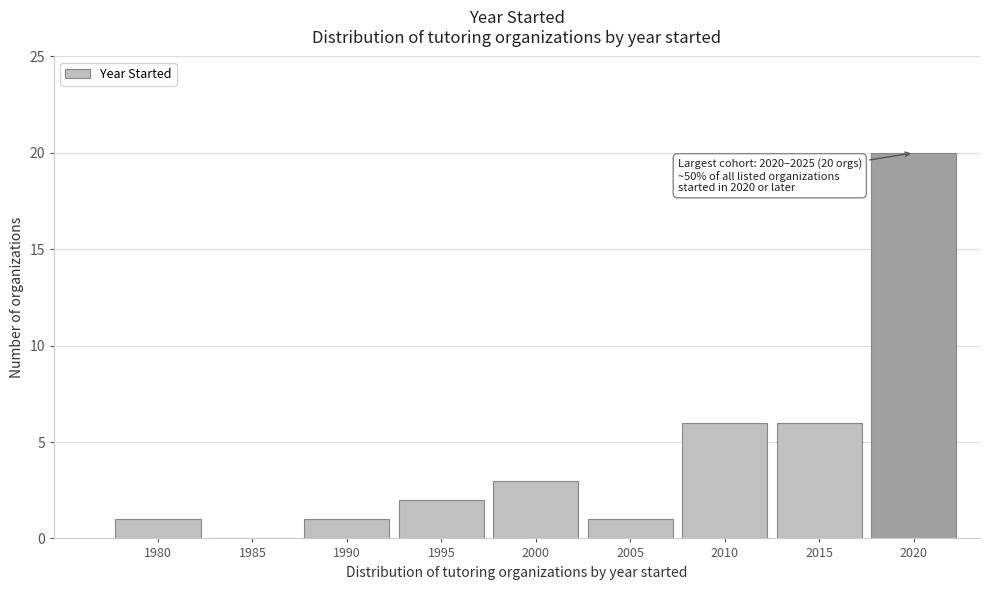

Reading left to right, extract all data points from this chart.

1980=1	1985=0	1990=1	1995=2	2000=3	2005=1	2010=6	2015=6	2020=20